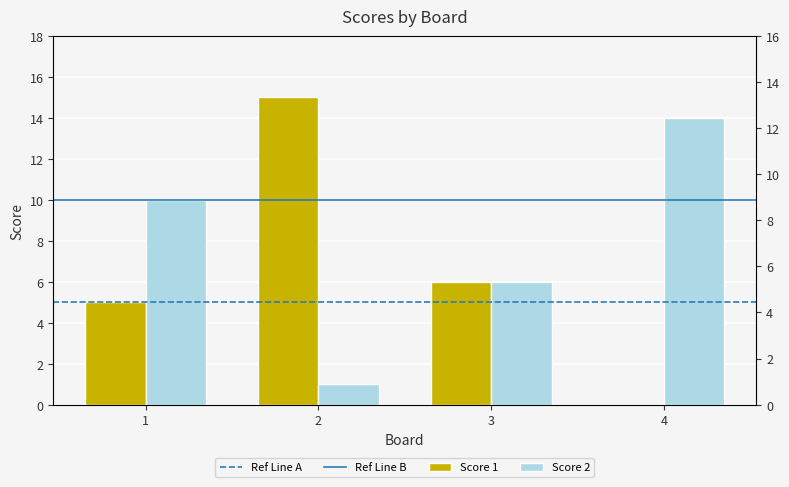

Which category has the highest value across all series?

2